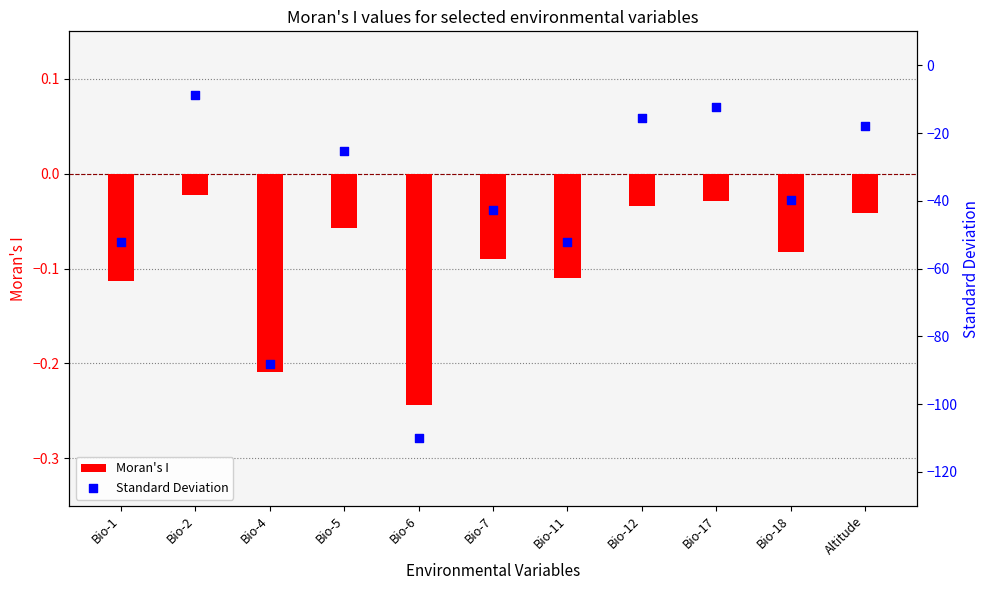

Which series reaches the maximum Y coordinate?

Moran's I